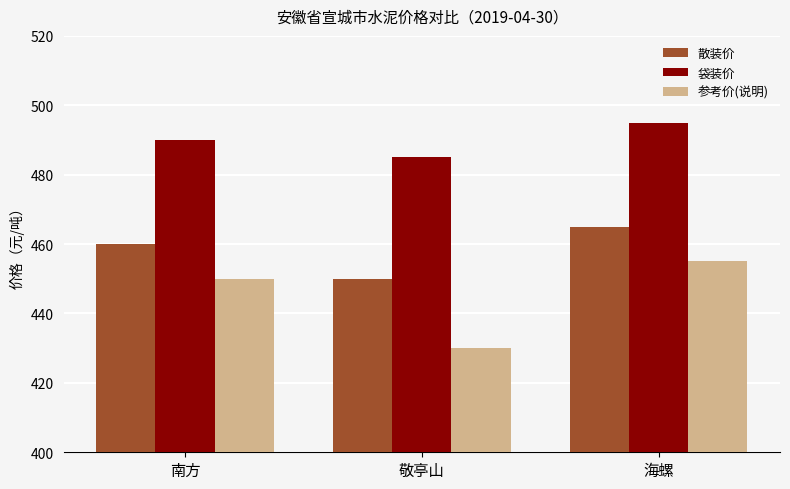

How many data points in 散装价 are less than 460?

1